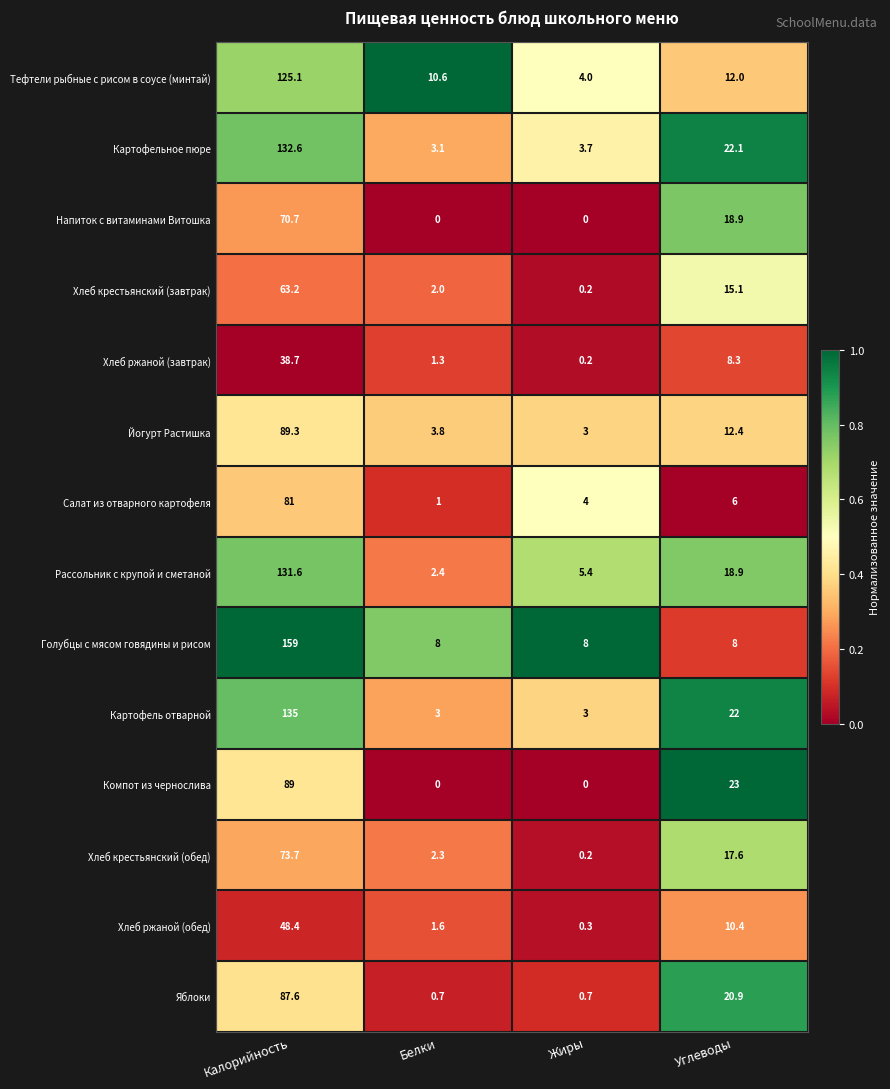

Rank the series by their maximum value, from lowest to highest.

Хлеб ржаной (завтрак), Хлеб ржаной (обед), Хлеб крестьянский (завтрак), Напиток с витаминами Витошка, Хлеб крестьянский (обед), Салат из отварного картофеля, Яблоки, Компот из чернослива, Йогурт Растишка, Тефтели рыбные с рисом в соусе (минтай), Рассольник с крупой и сметаной, Картофельное пюре, Картофель отварной, Голубцы с мясом говядины и рисом